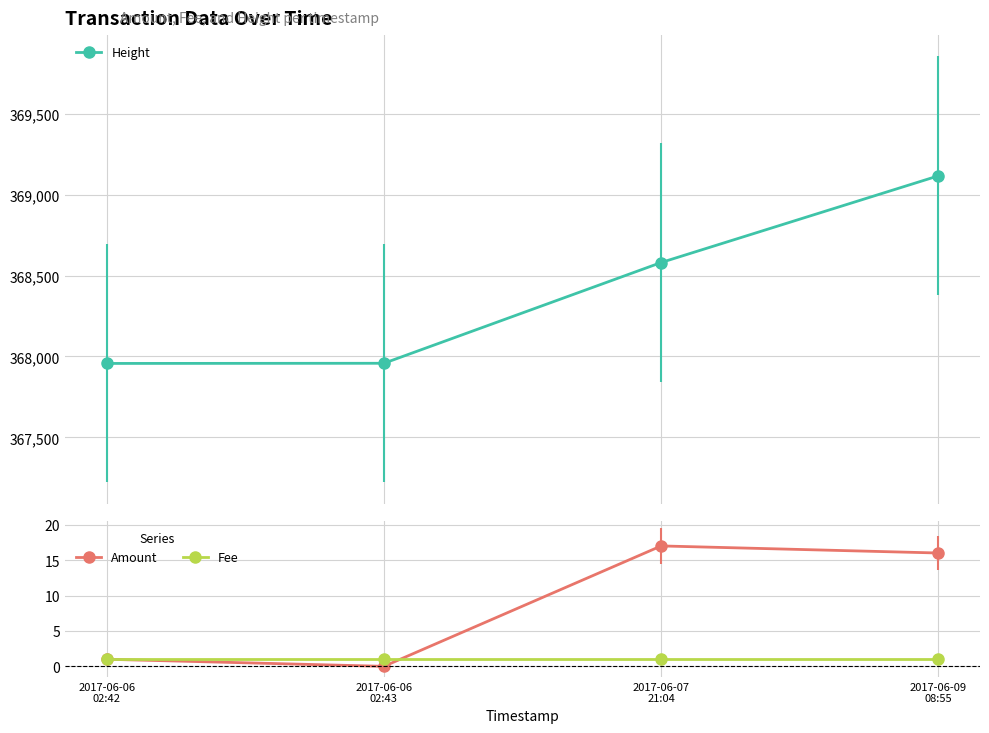

True or false: Fee and Height intersect in this chart.

False